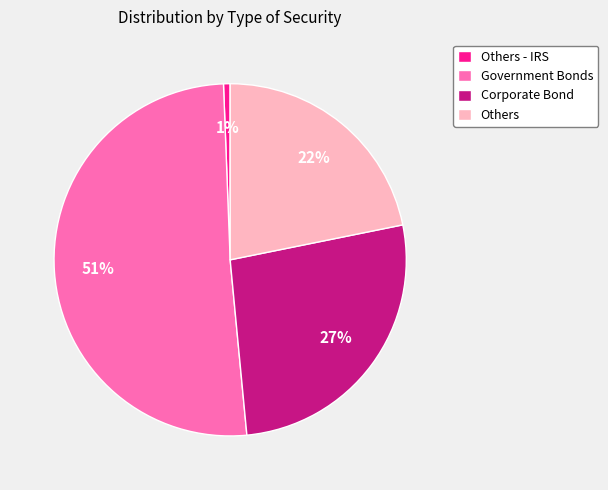

To the nearest percent, what is the difference between the Government Bonds and Others - IRS slice percentages?

50%